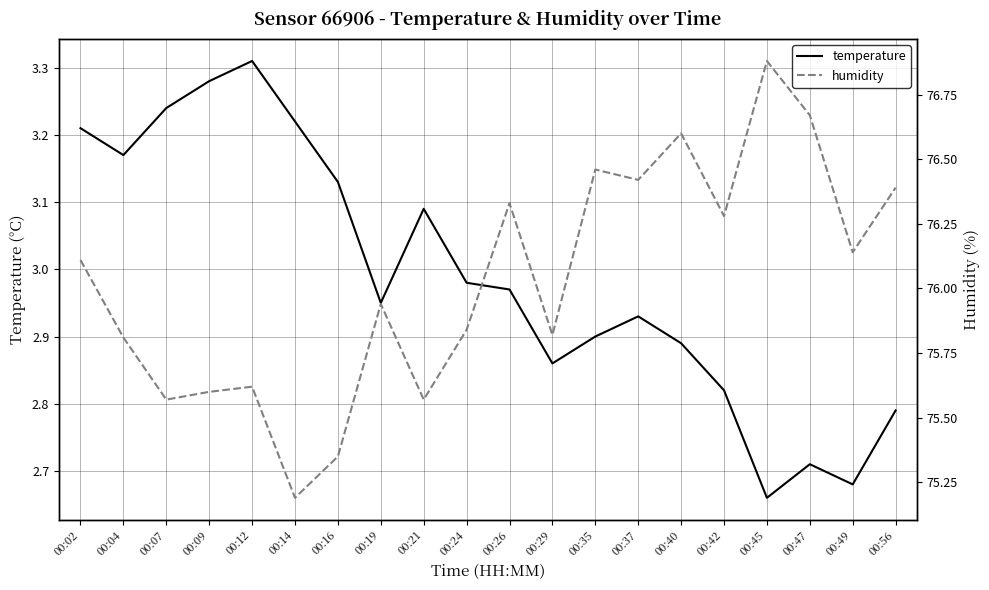

The value of temperature at 00:45 is 2.7. True or false?

True